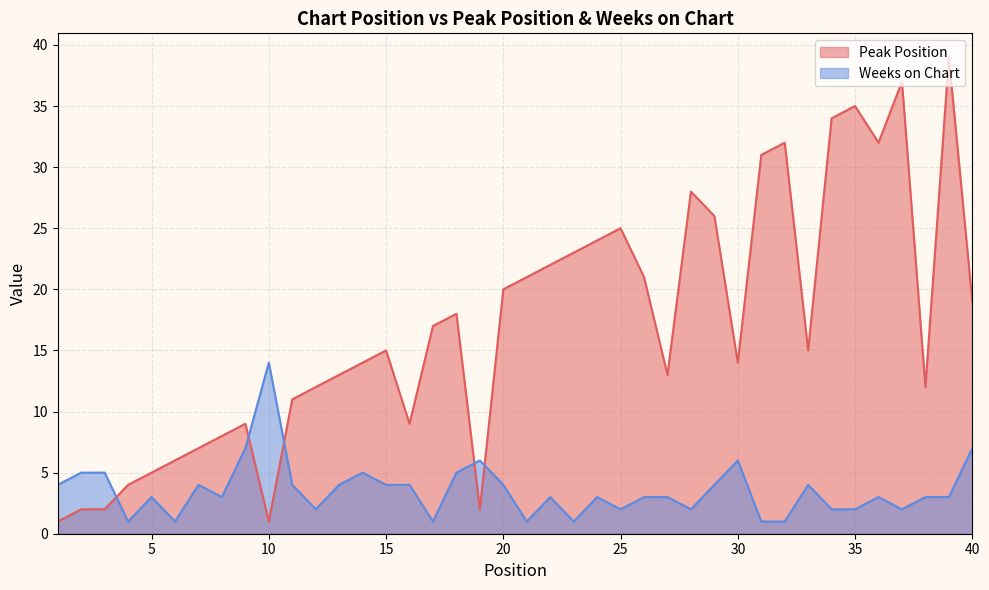

Where is Peak Position nearest to the value 20?

20